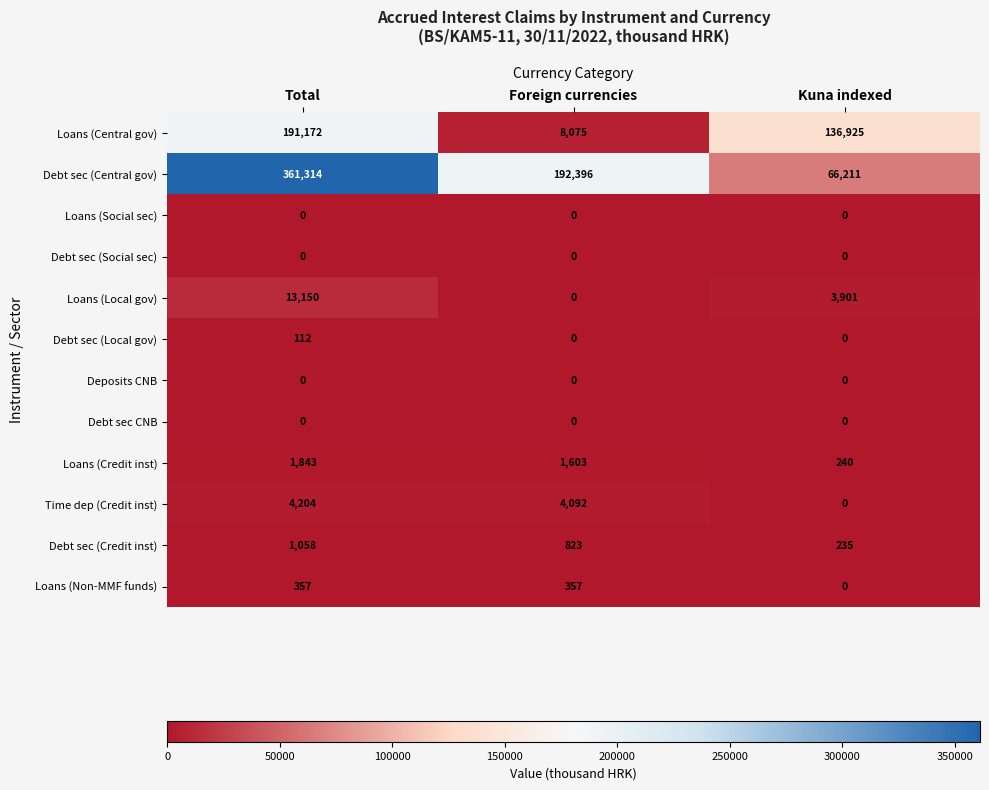

Count the number of categories in the chart.

3